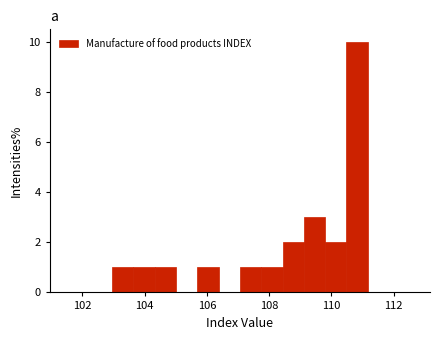

Around what value on the x-axis is the tallest bar? Give the approximate position of its centre, as read against the axis.

110.8